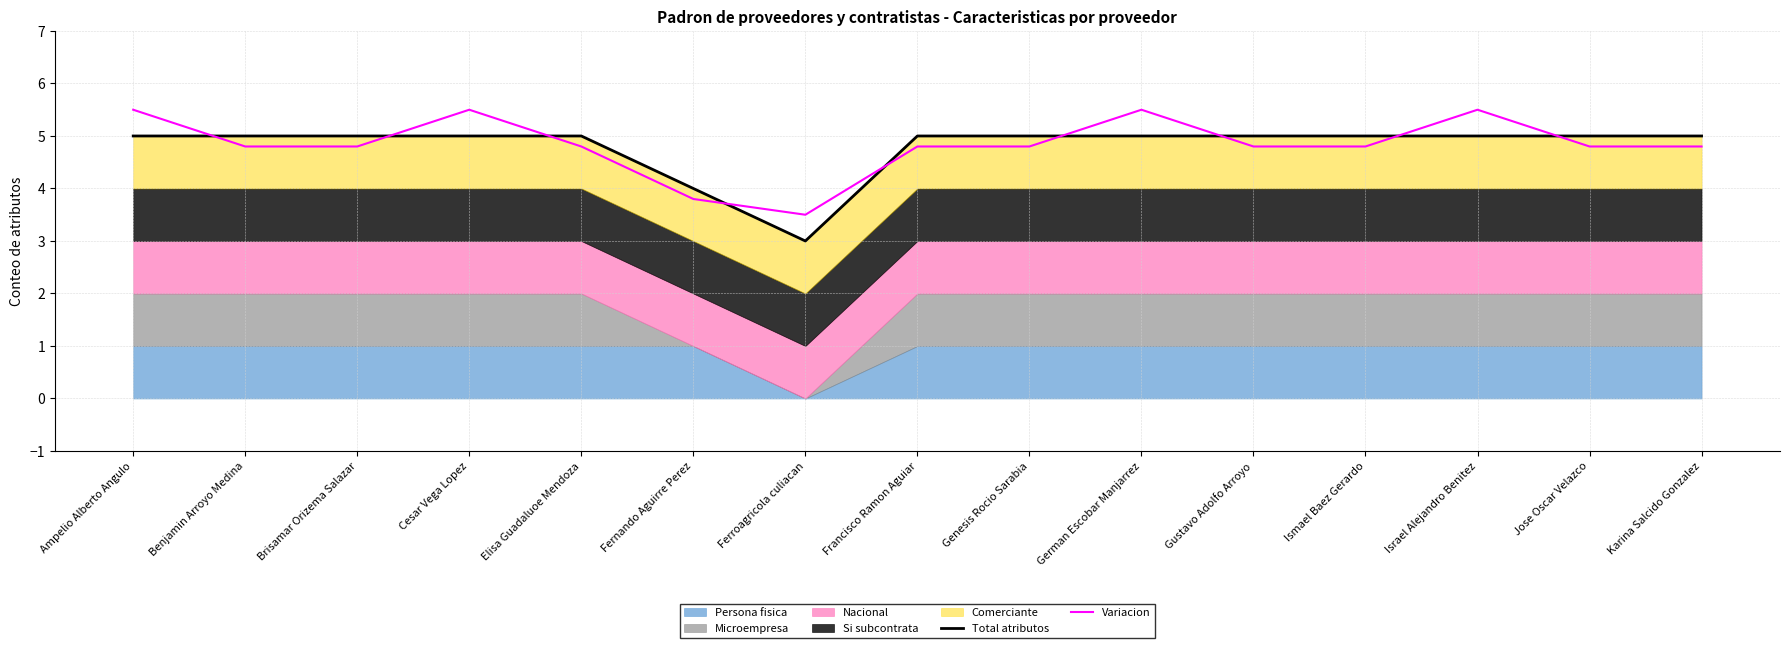

True or false: Total atributos has a value of 2.8 at Gustavo Adolfo Arroyo.

False